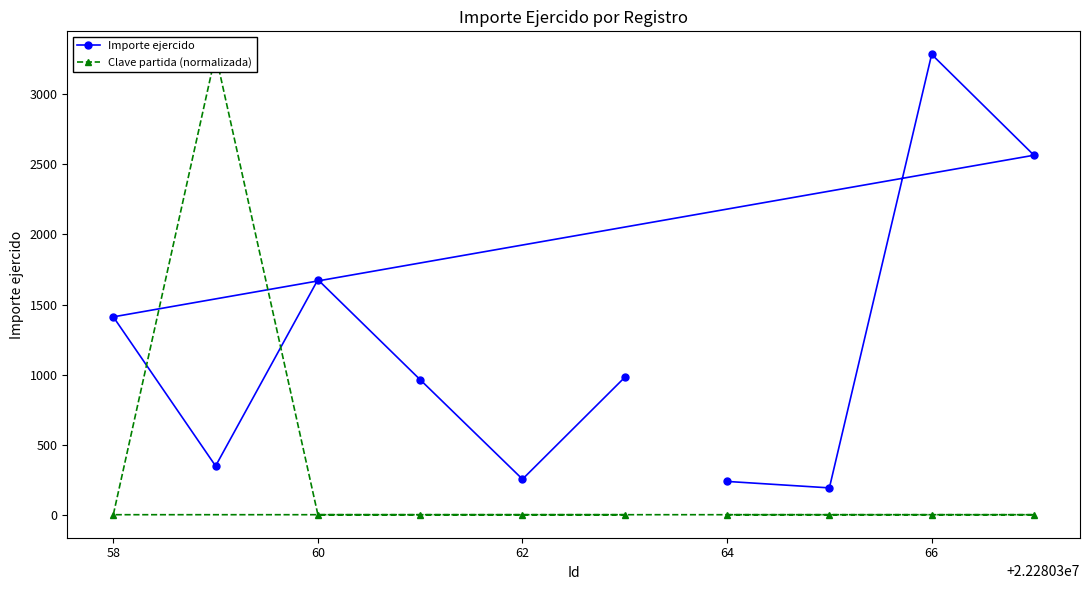

How many interior local valleys does the Importe ejercido series have?

3